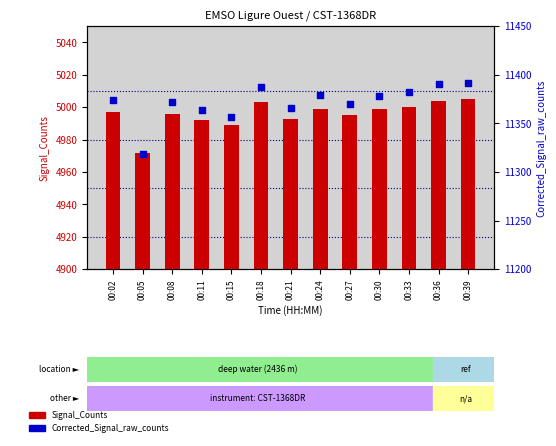

Is the value of Corrected_Signal_raw_counts at 00:33 greater than the value of Signal_Counts at 00:24?

Yes